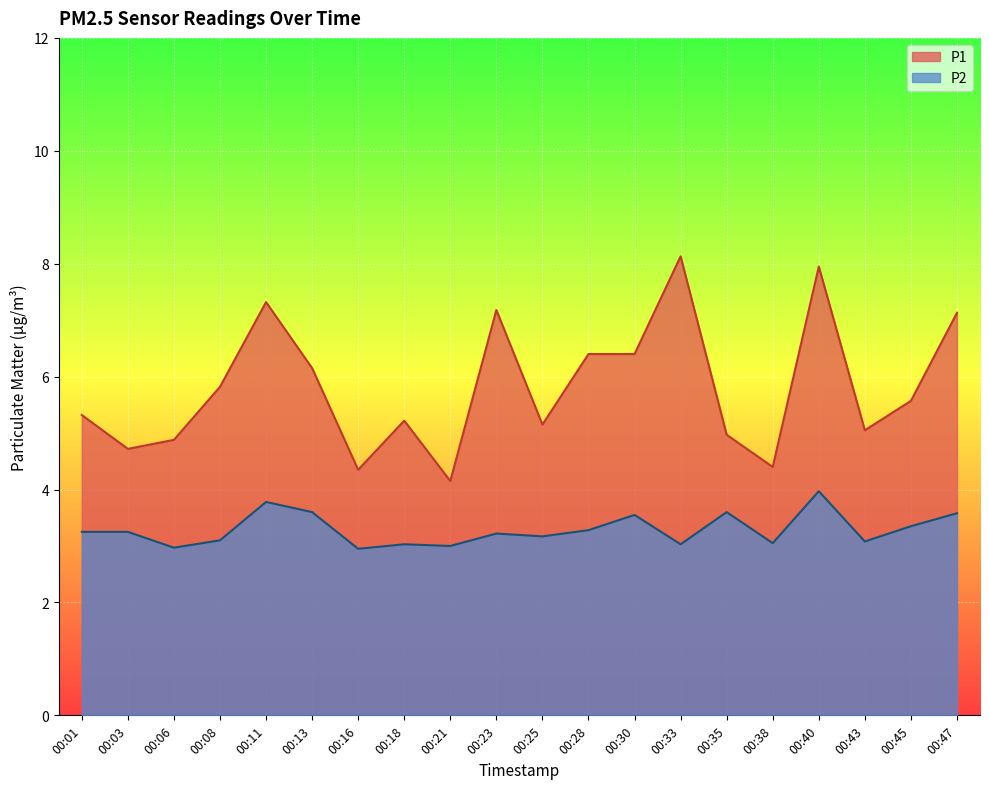

At which category is the sum across all series the highest?

00:40